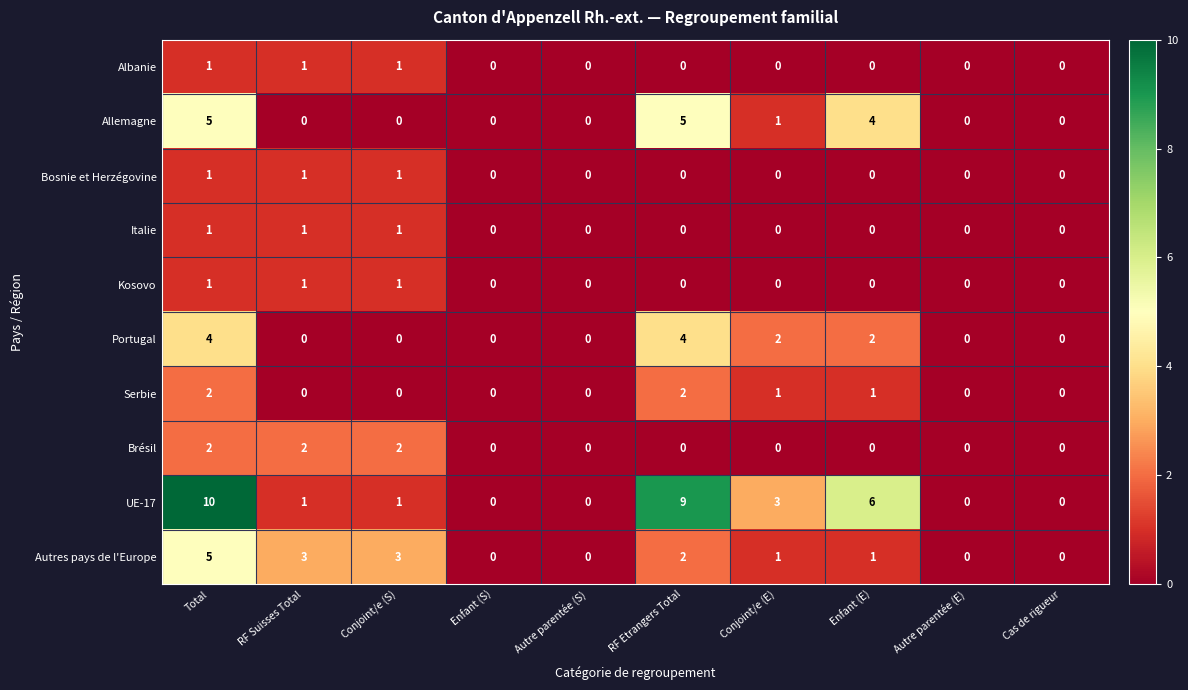

What is the sum of all Albanie values?

3